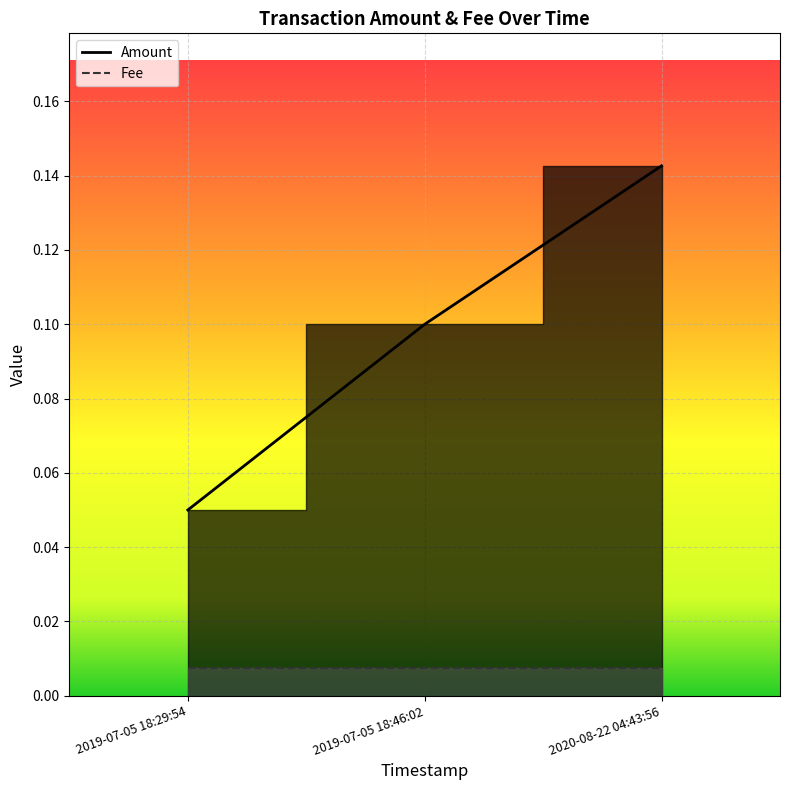

How many values are between 0 and 1?

3